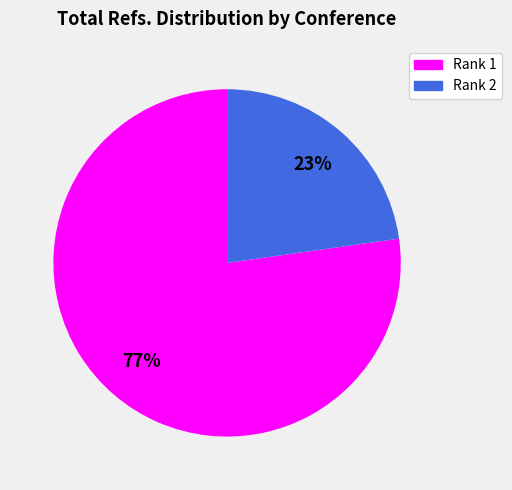

Is there any slice that represents more than half of the pie?

Yes